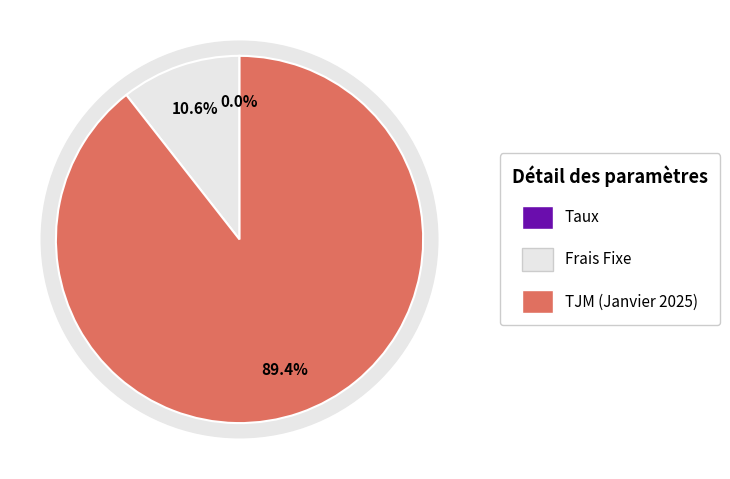

What is the smallest slice in the pie chart?

Taux